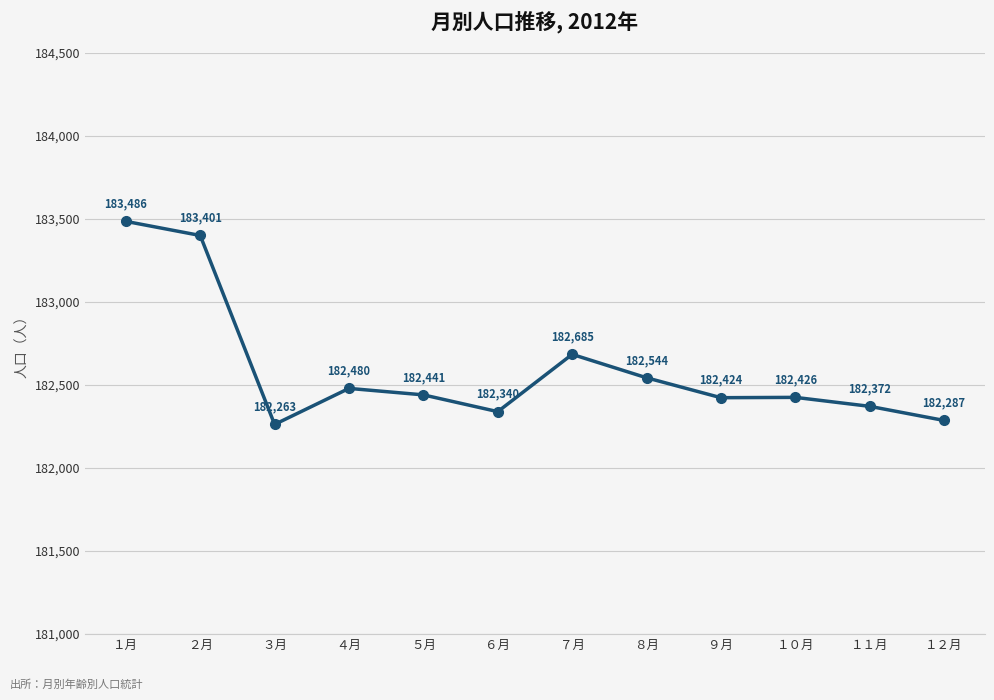

How many lines are shown in the chart?

1